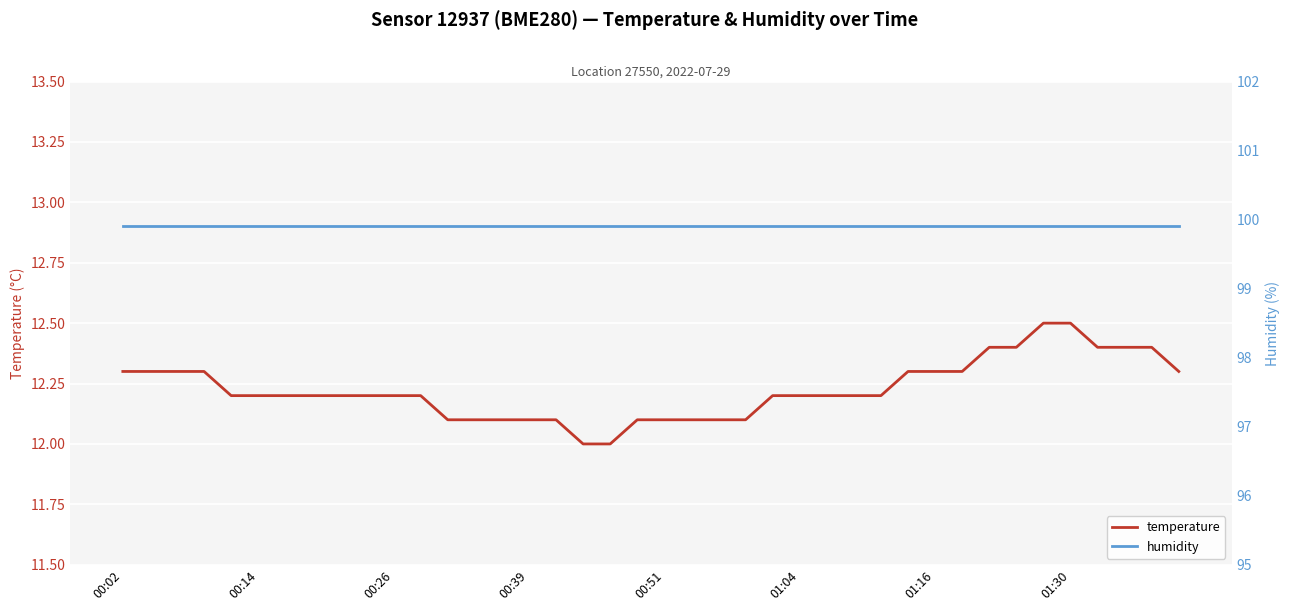

What is the spread (max minus min) of values at 8?

87.7